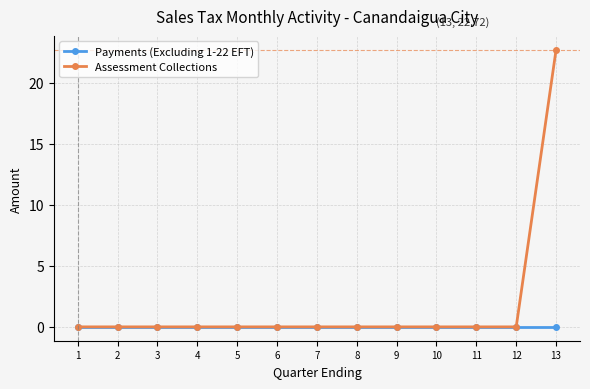

How many lines are shown in the chart?

2